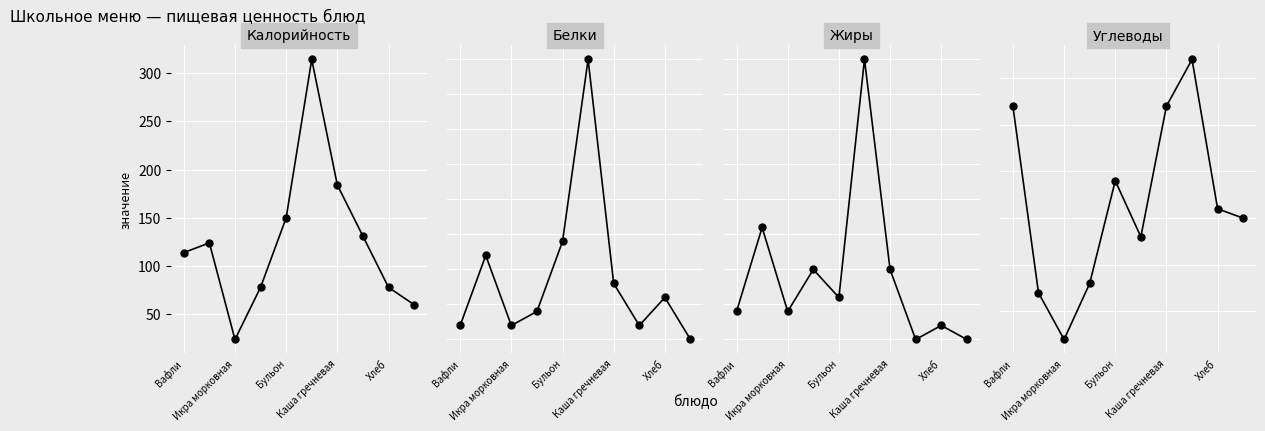

Rank the series by their maximum value, from lowest to highest.

Белки, Жиры, Углеводы, Калорийность